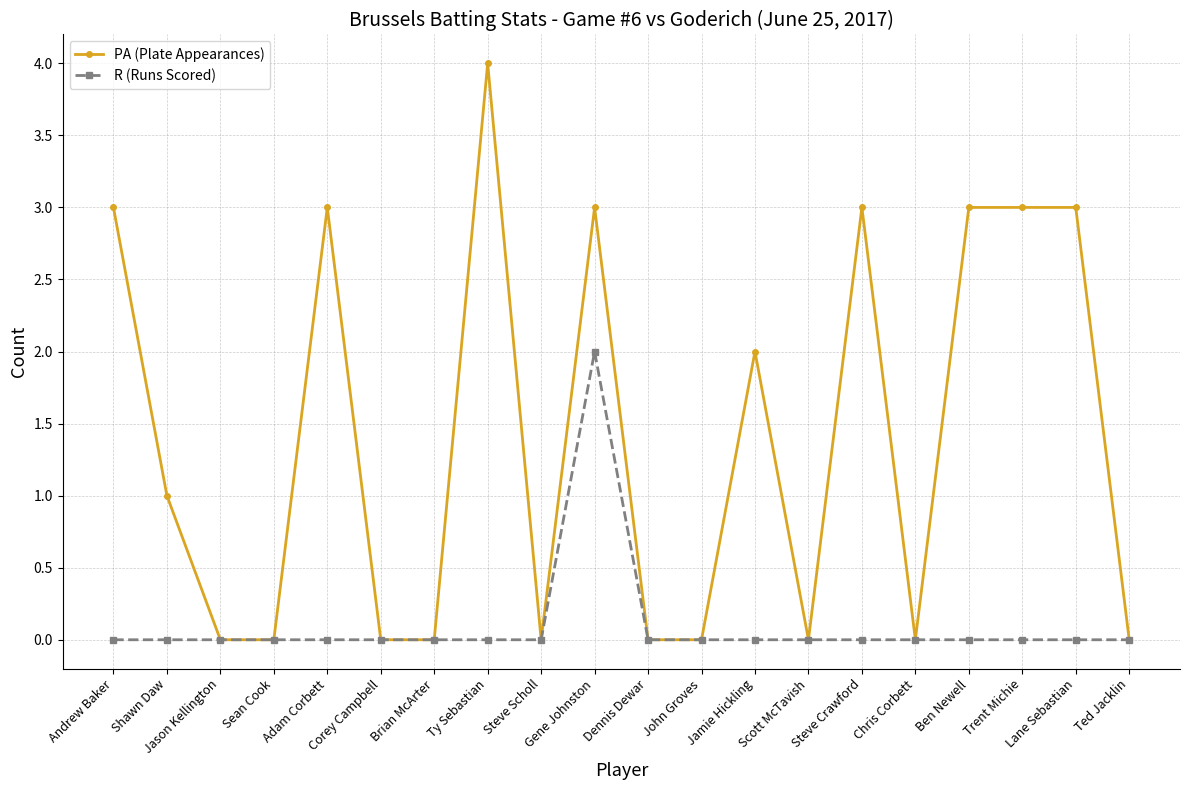

What position from the right is Steve Scholl?

12